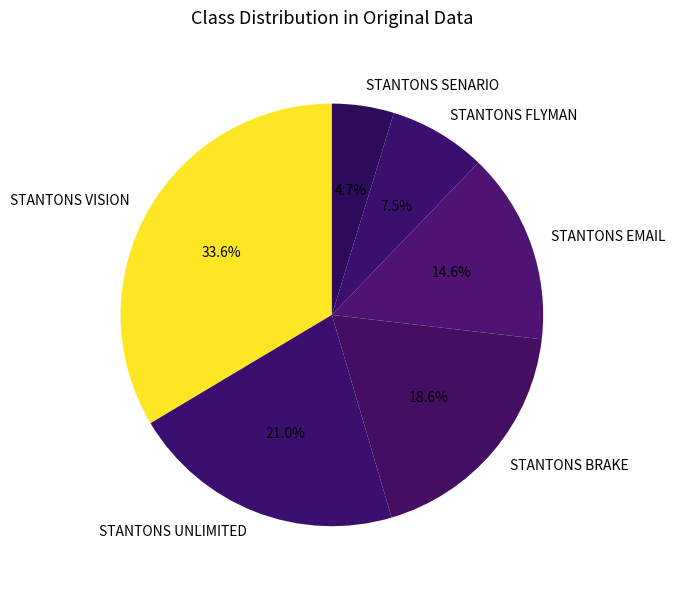

What portion of the pie excludes STANTONS UNLIMITED?

79.0%